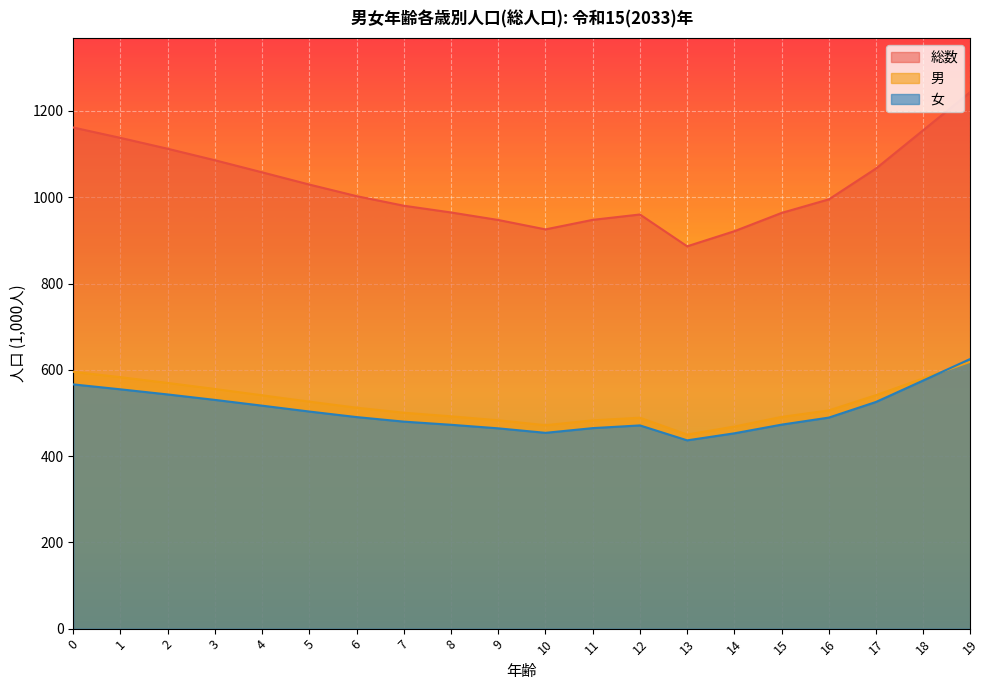

Between 8 and 12, which series saw the biggest shift?

総数